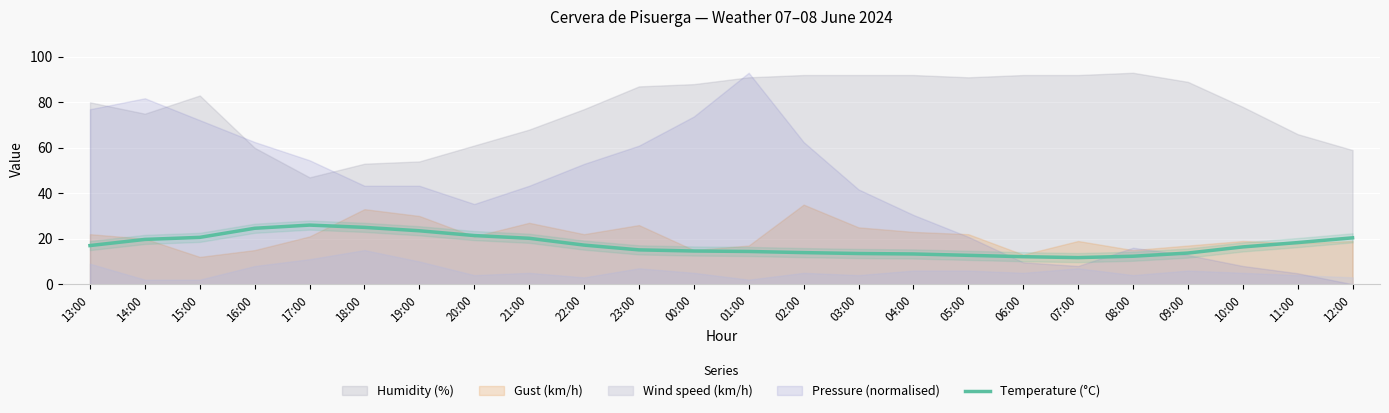

The Temperature (°C) series shows 39.1 at 18:00. True or false?

False